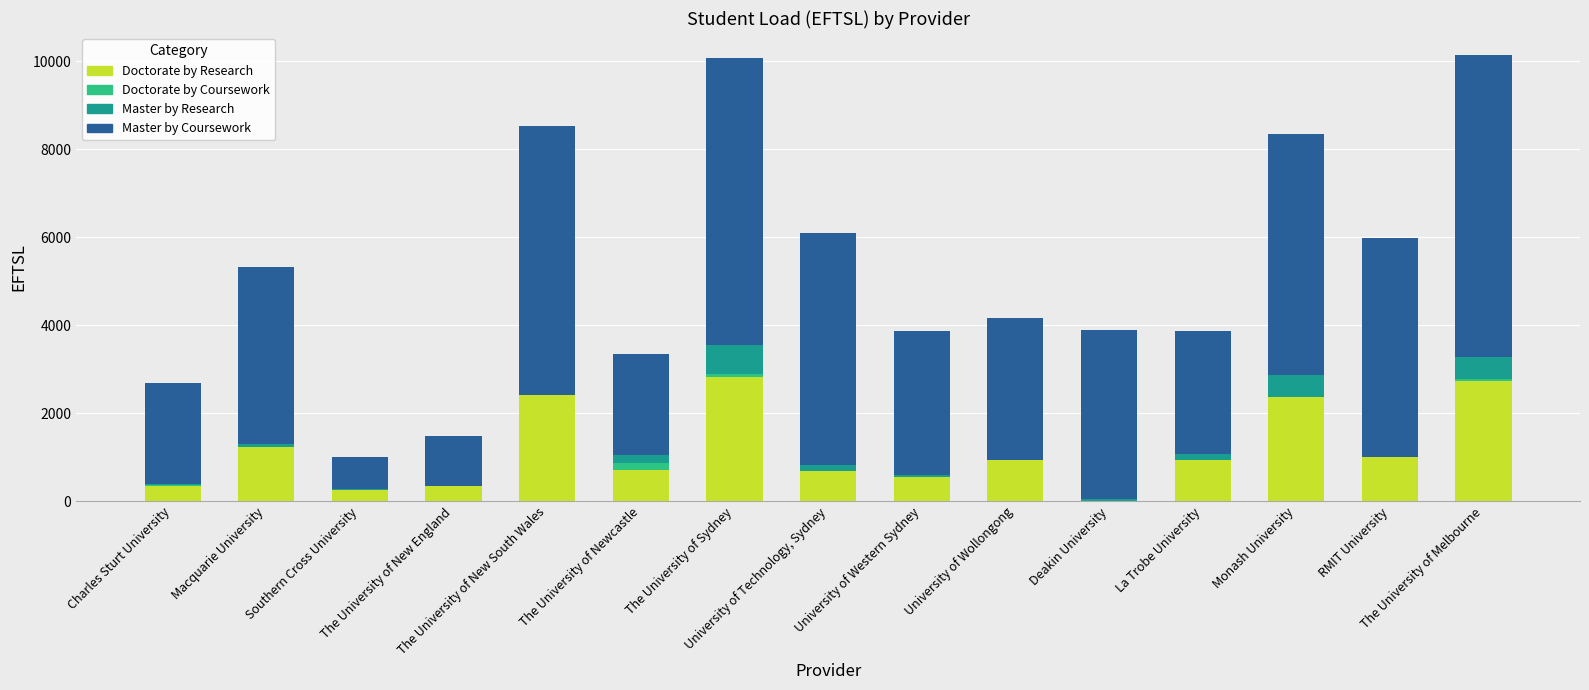

What is the sum of all Doctorate by Research values?

17298